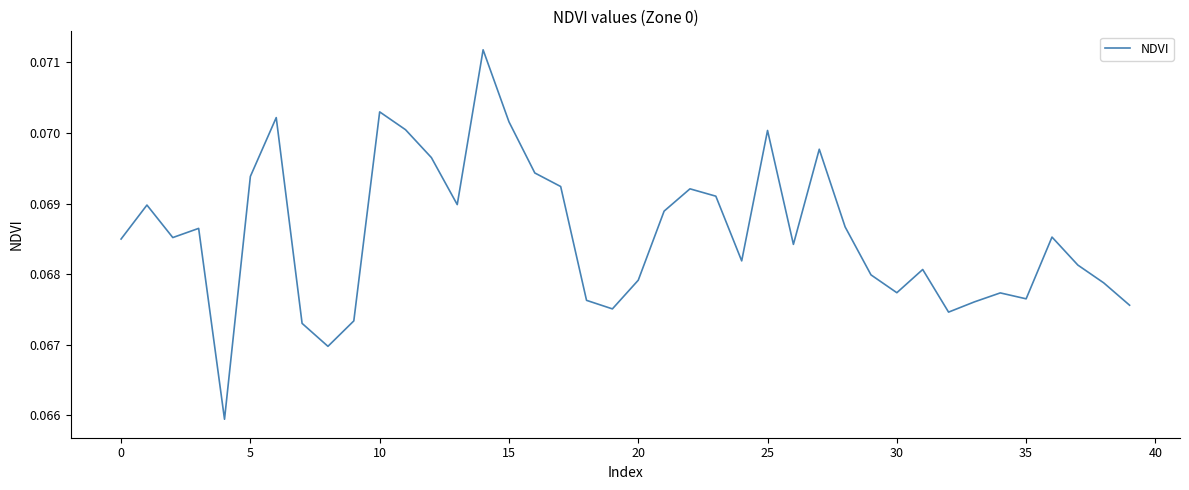

How many lines are shown in the chart?

1